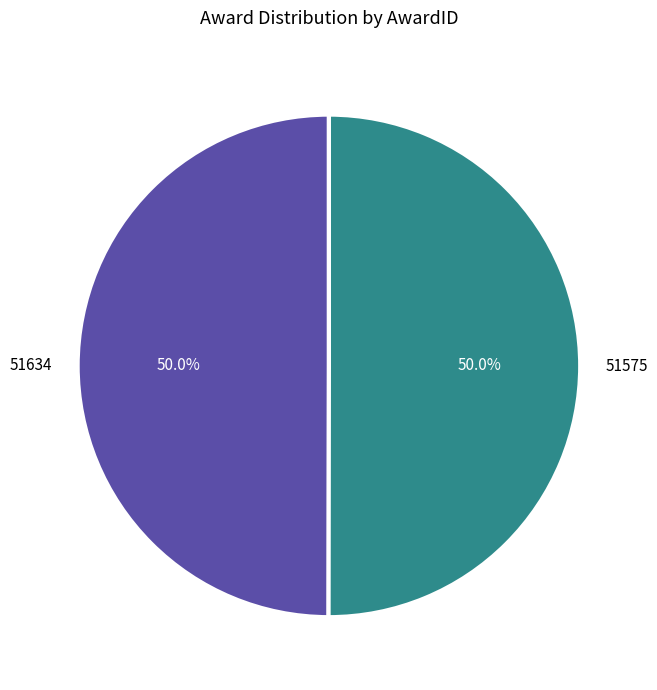

What percentage do 51575 and 51634 together represent?

100.0%